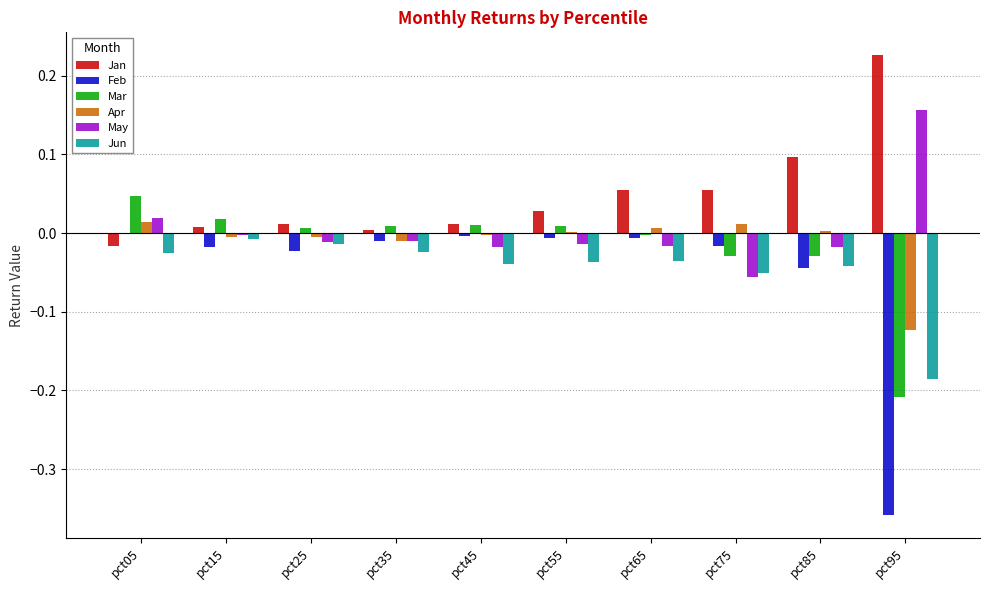

Which category has the highest value in the May series?

pct95